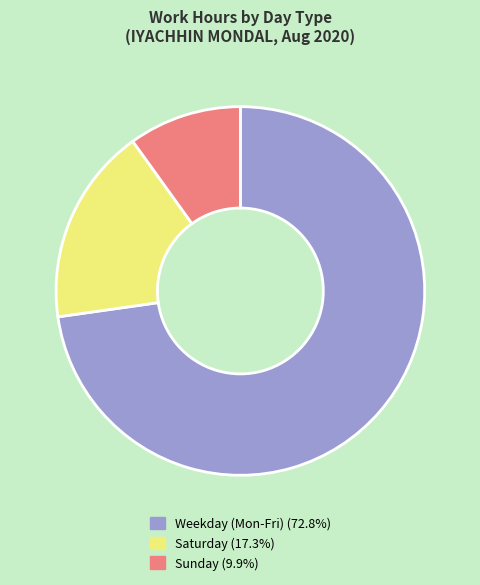

Does any single category account for the majority?

Yes